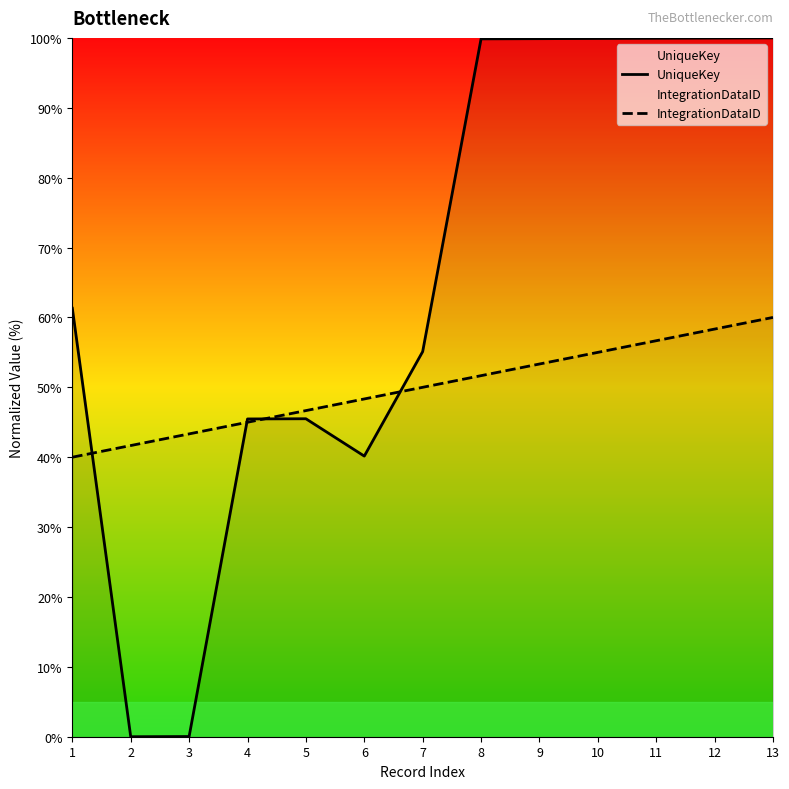

True or false: UniqueKey and IntegrationDataID cross at least once.

True